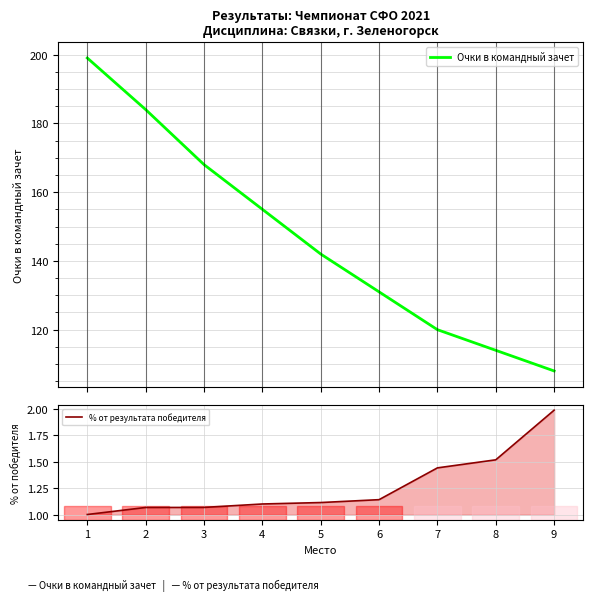

True or false: % от результата победителя and Очки в командный зачет intersect in this chart.

False